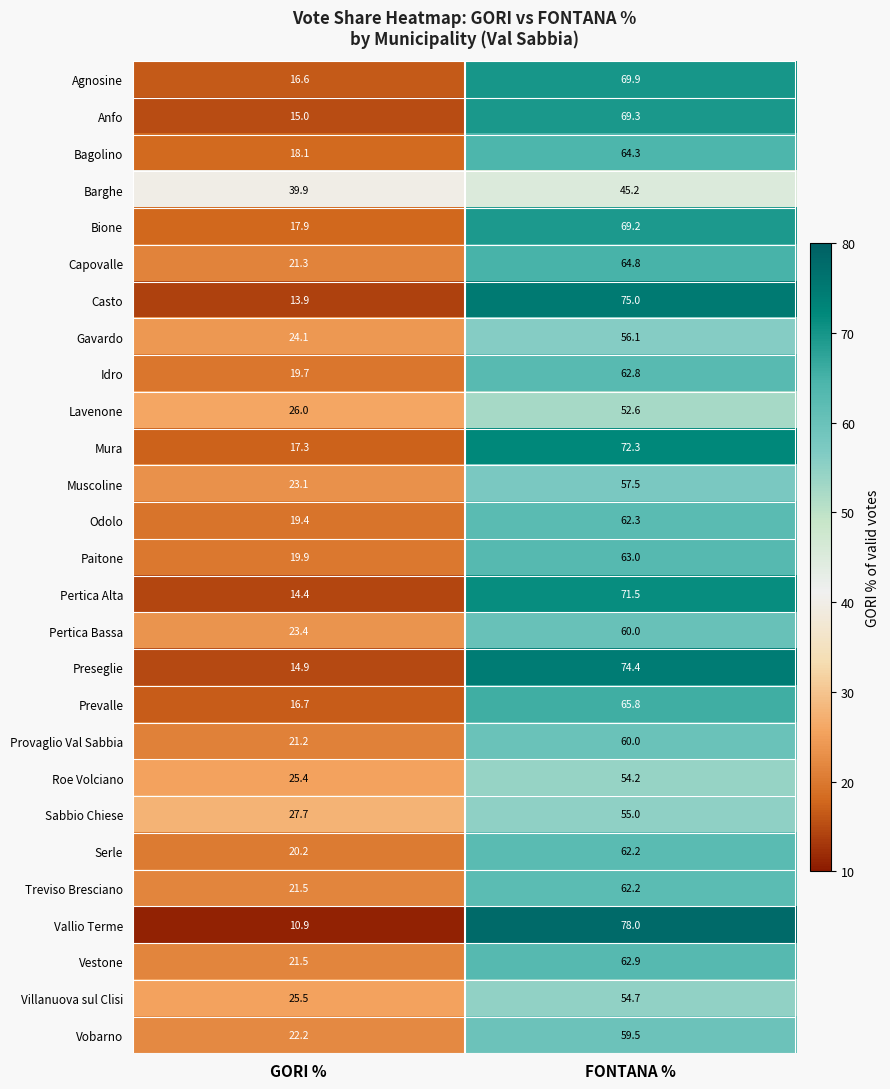

Count the number of categories in the chart.

2